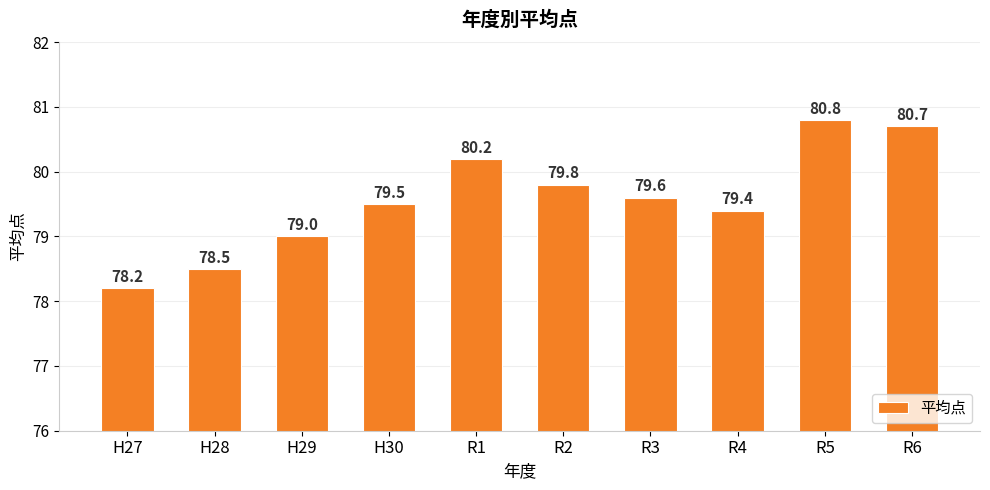

List the labels in order of value, smallest first.

H27, H28, H29, R4, H30, R3, R2, R1, R6, R5